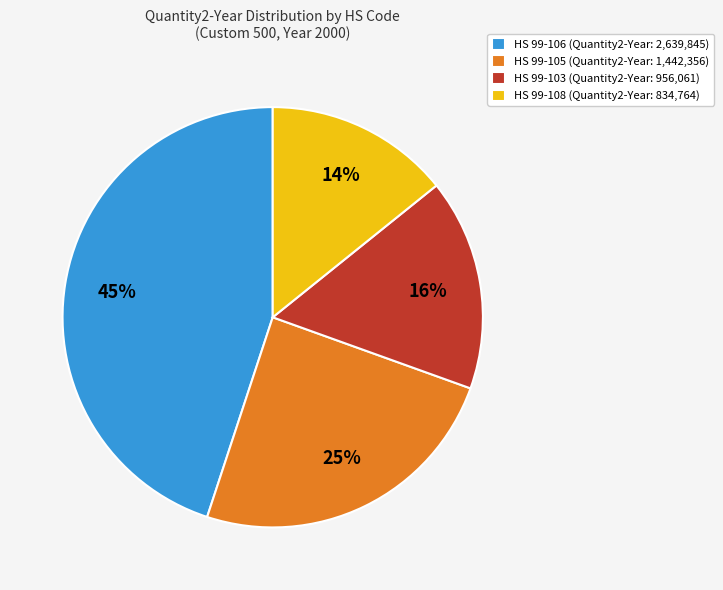

Combined, do HS 99-103 (Quantity2-Year: 956,061) and HS 99-106 (Quantity2-Year: 2,639,845) account for over 50%?

Yes